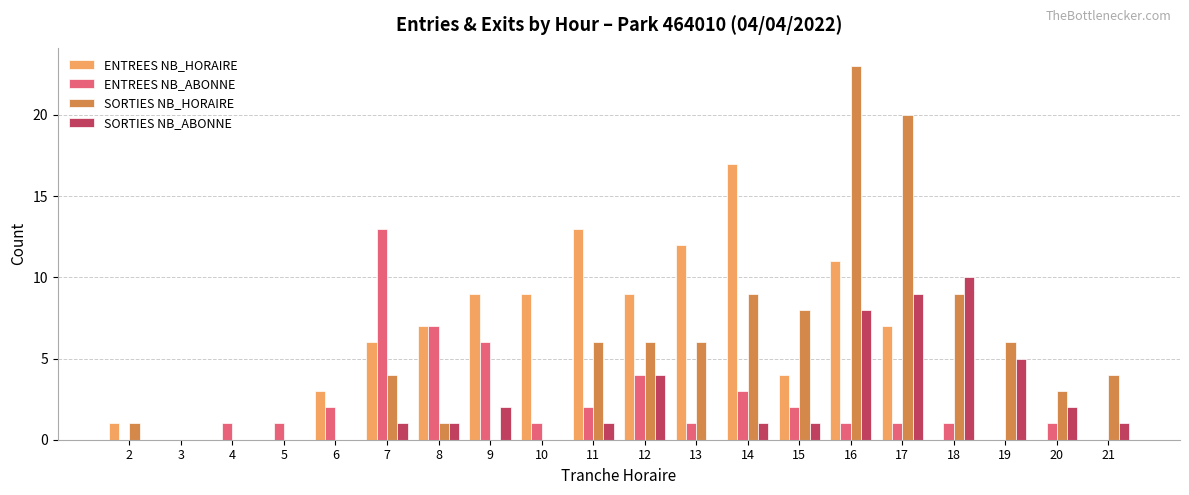

What is the sum of all SORTIES NB_ABONNE values?

46